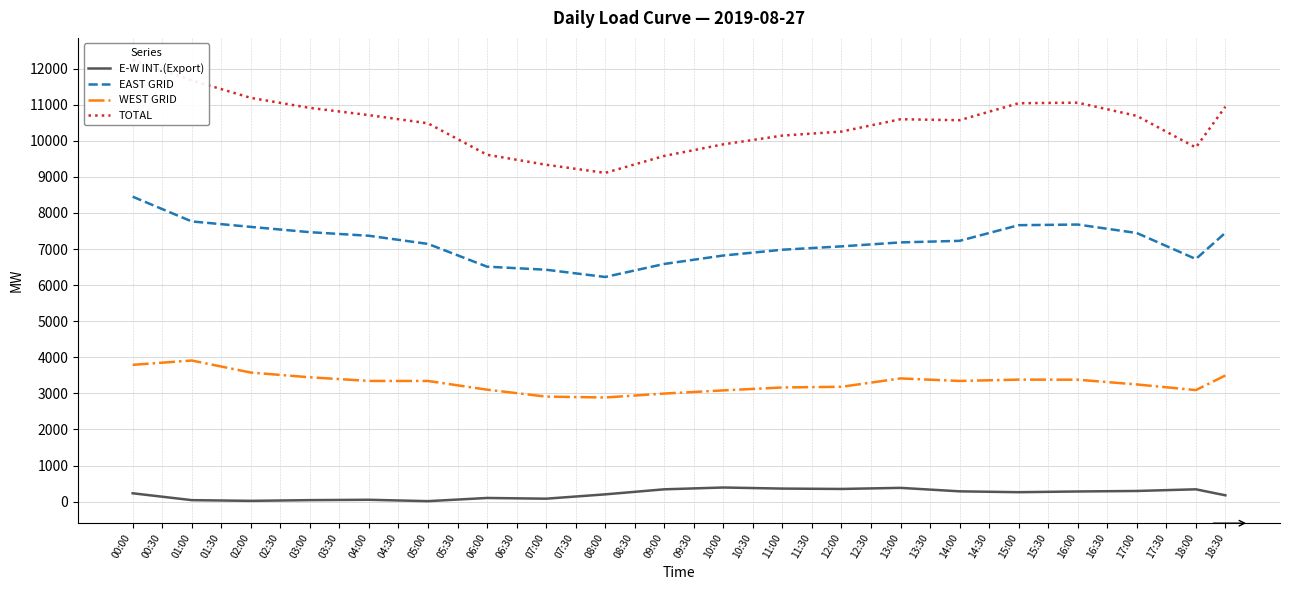

At which label is WEST GRID closest to 3397?

03:30